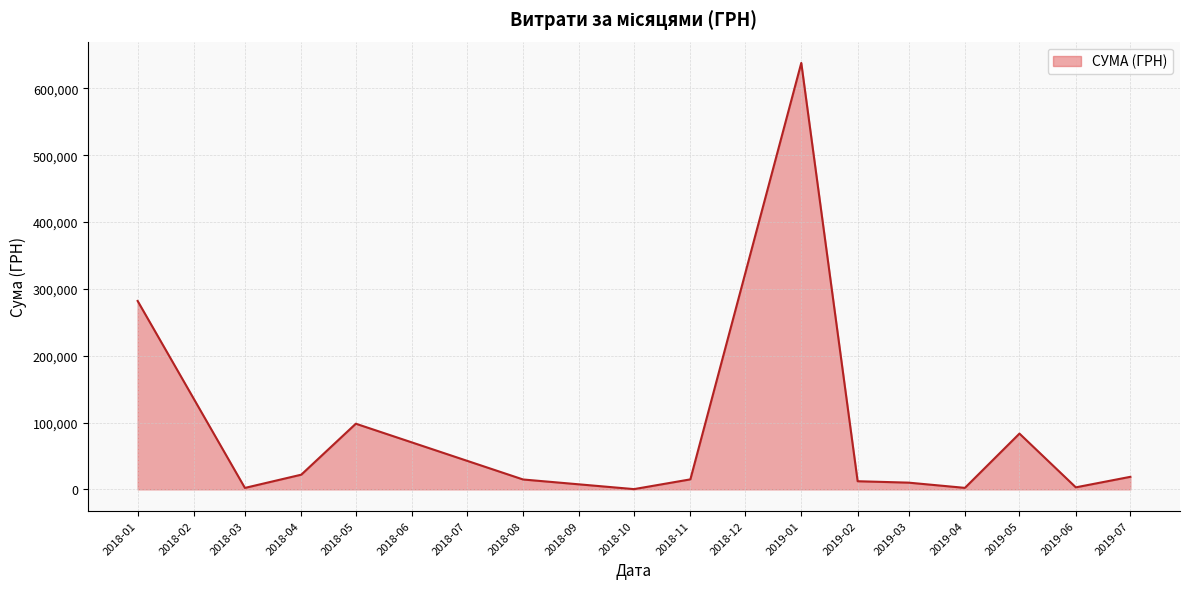

Is it true that the value at 2019-05 is 83447.3?

True